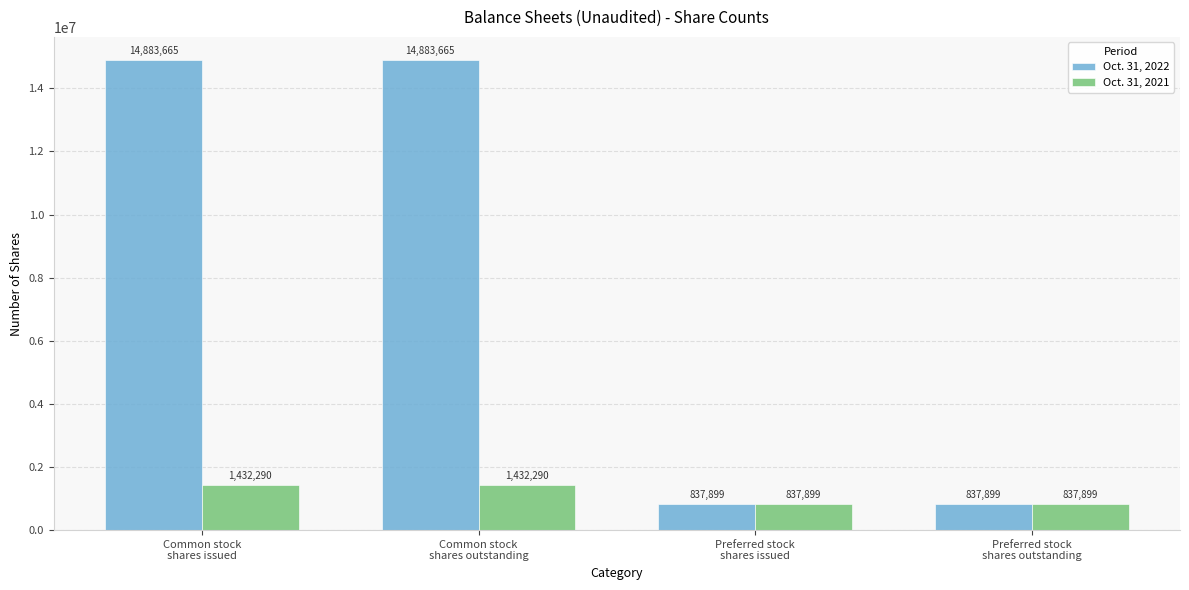

The value of Oct. 31, 2022 at Common stock
shares issued is 22452355. True or false?

False